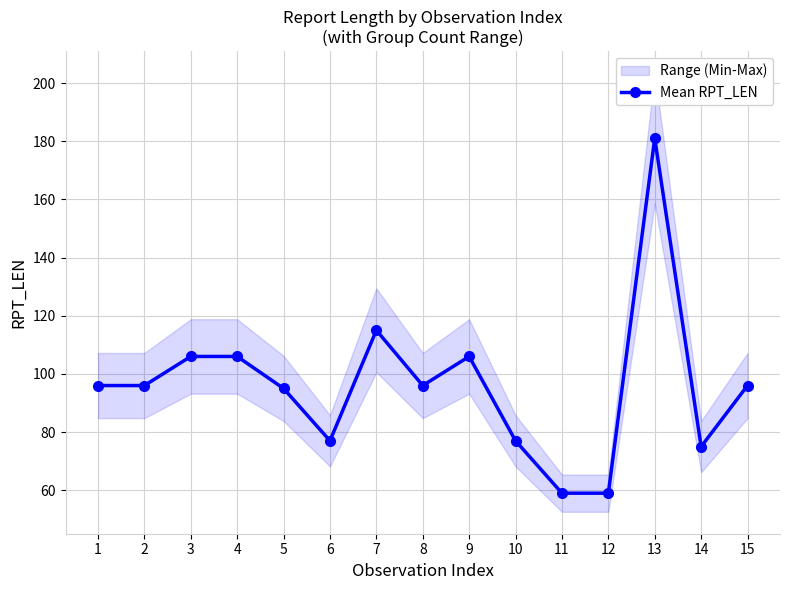

List the labels in order of value, largest first.

13, 7, 3, 4, 9, 1, 2, 8, 15, 5, 6, 10, 14, 11, 12